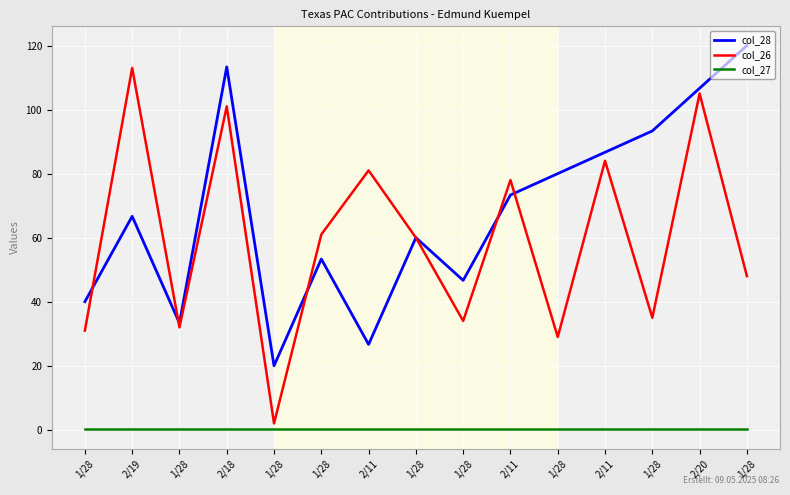

True or false: col_27 has a value of 0.2 at 2/19.

False